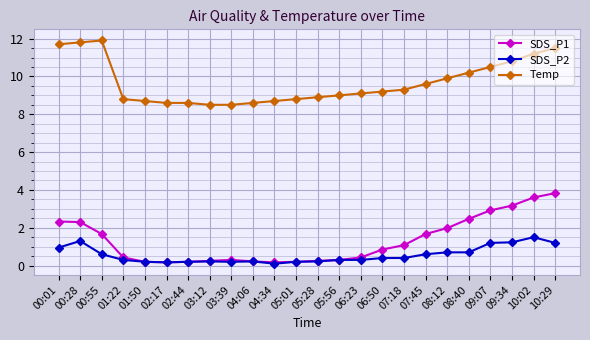

What is the label of the 23rd point from the left?

10:02